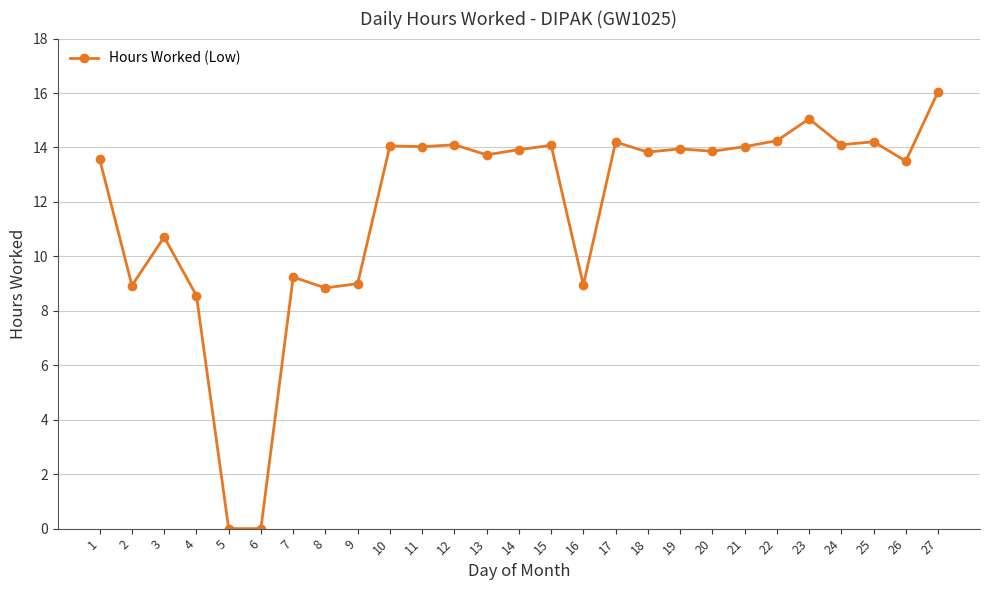

Read the value at 23.

15.1